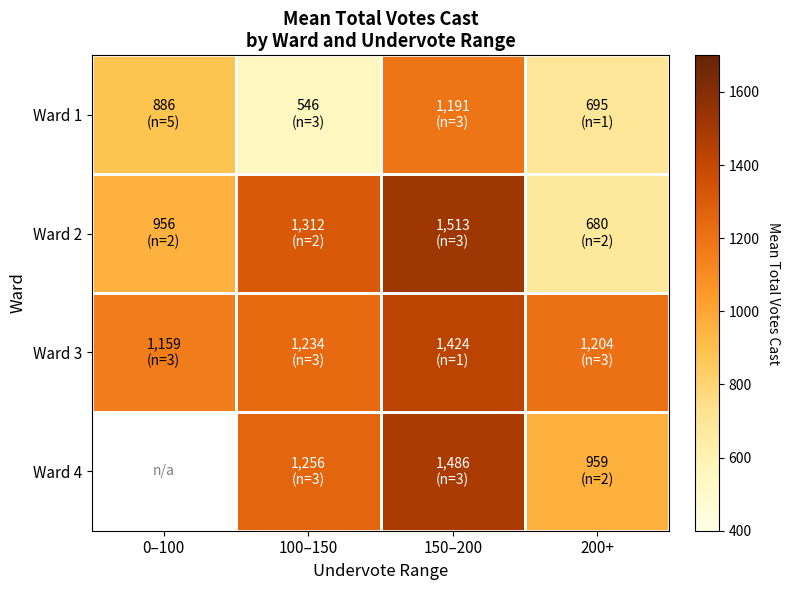

At how many categories does at least one series exceed 1413?

1